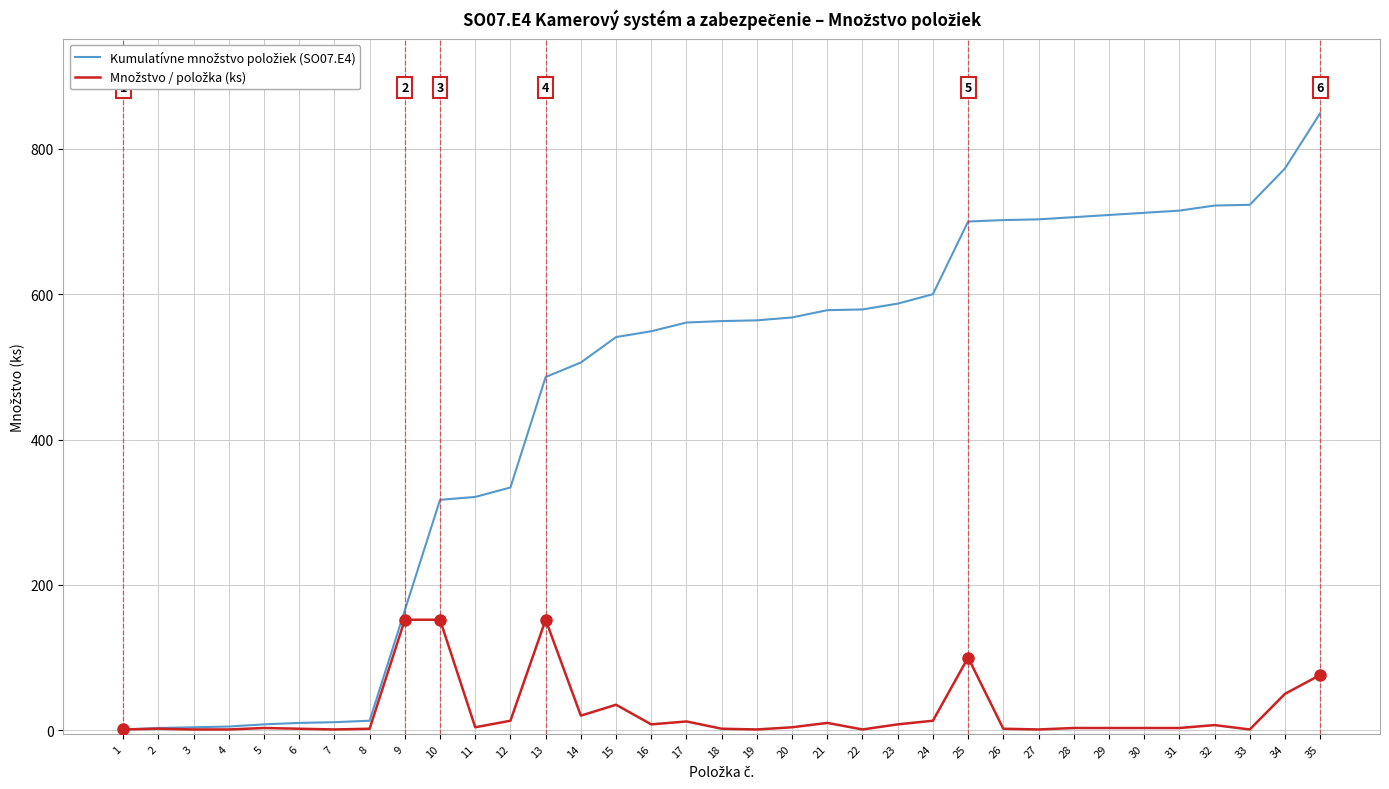

What is the greatest value displayed?

849